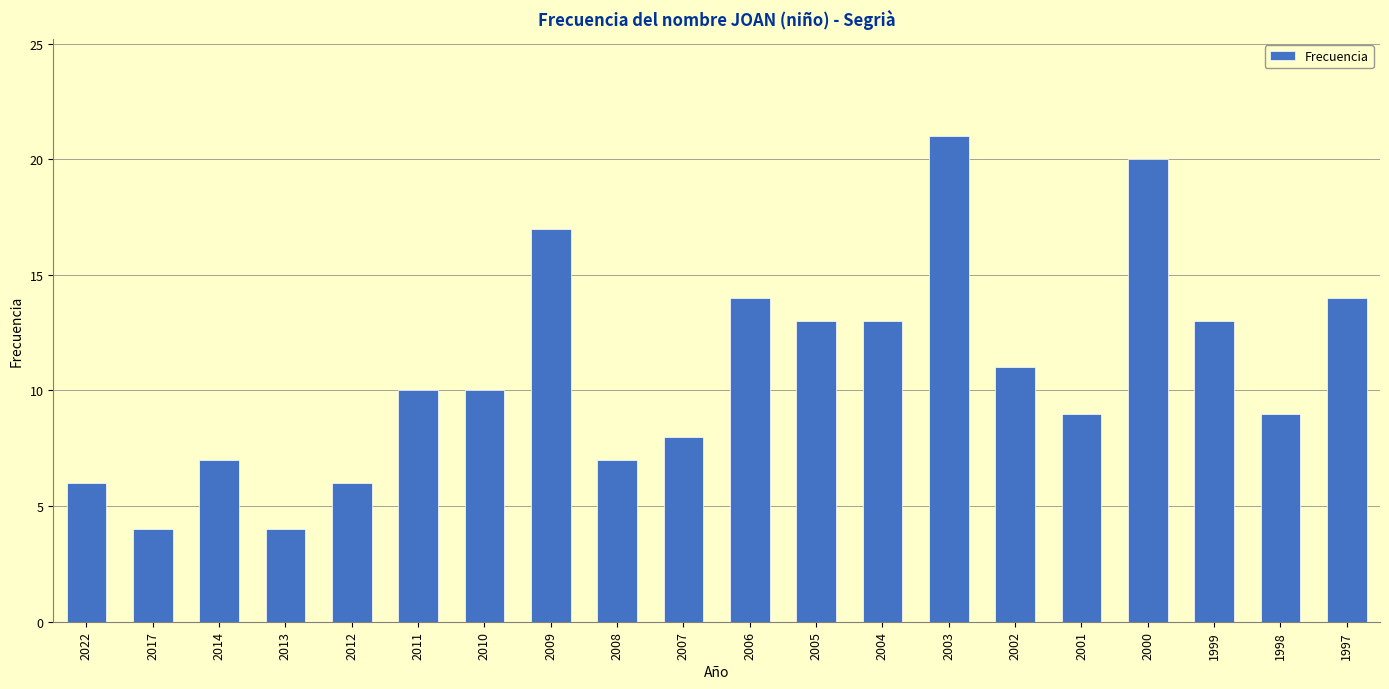

True or false: the data shows 21 at 1997.

False